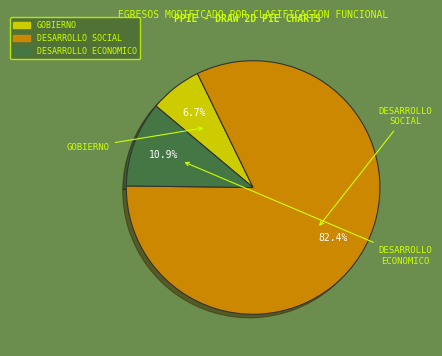

What is the ratio of the value at DESARROLLO ECONOMICO to the value at DESARROLLO SOCIAL?

0.1